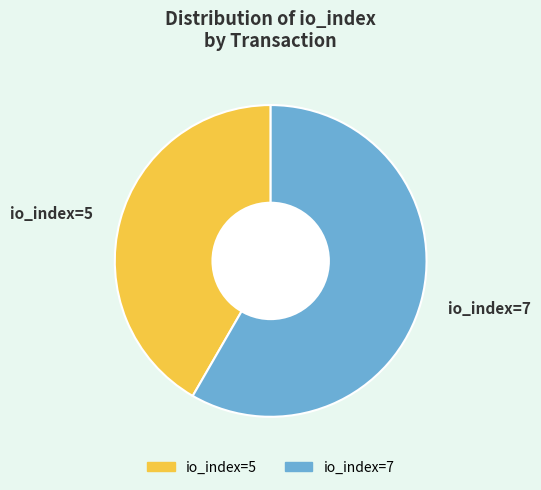

Rank the categories by value from lowest to highest.

io_index=5, io_index=7